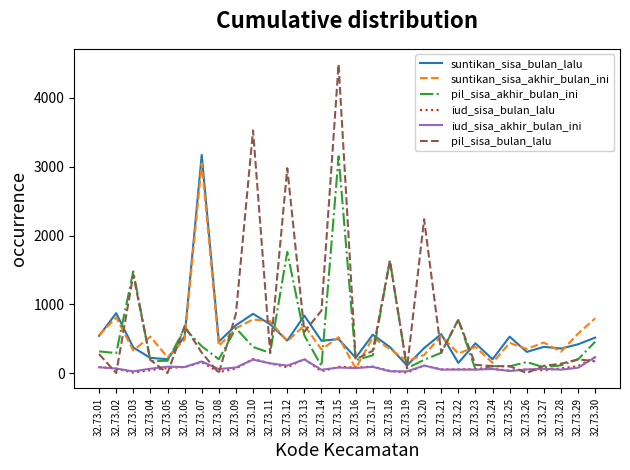

Where does the suntikan_sisa_akhir_bulan_ini series first go above 462?

32.73.01